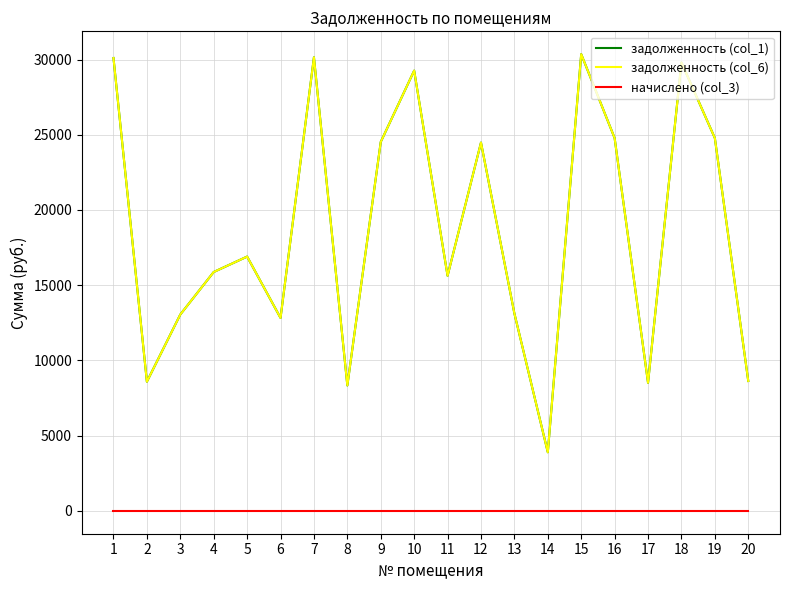

Reading left to right, what are all the values shown in this chart?

задолженность (col_1): 30100.8	8587.6	13052.3	15876.8	16902.4	12824.5	30143.3	8337.0	24523.4	29262.5	15625.1	24480.8	13120.6	3898.2	30356.2	24778.8	8518.3	29802.7	24778.8	8633.2
задолженность (col_6): 30100.8	8587.6	13052.3	15876.8	16902.4	12824.5	30143.3	8337.0	24523.4	29262.5	15625.1	24480.8	13120.6	3898.2	30356.2	24778.8	8518.3	29802.7	24778.8	8633.2
начислено (col_3): 0.0	0.0	0.0	0.0	0.0	0.0	0.0	0.0	0.0	0.0	0.0	0.0	0.0	0.0	0.0	0.0	0.0	0.0	0.0	0.0